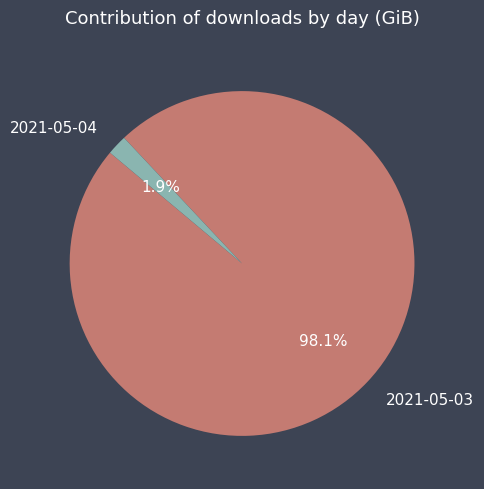

What is the majority slice?

2021-05-03